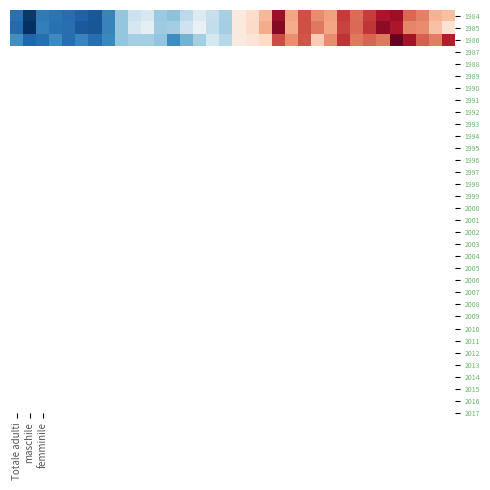

Rank the series by their maximum value, from highest to lowest.

1986, 1985, 1984